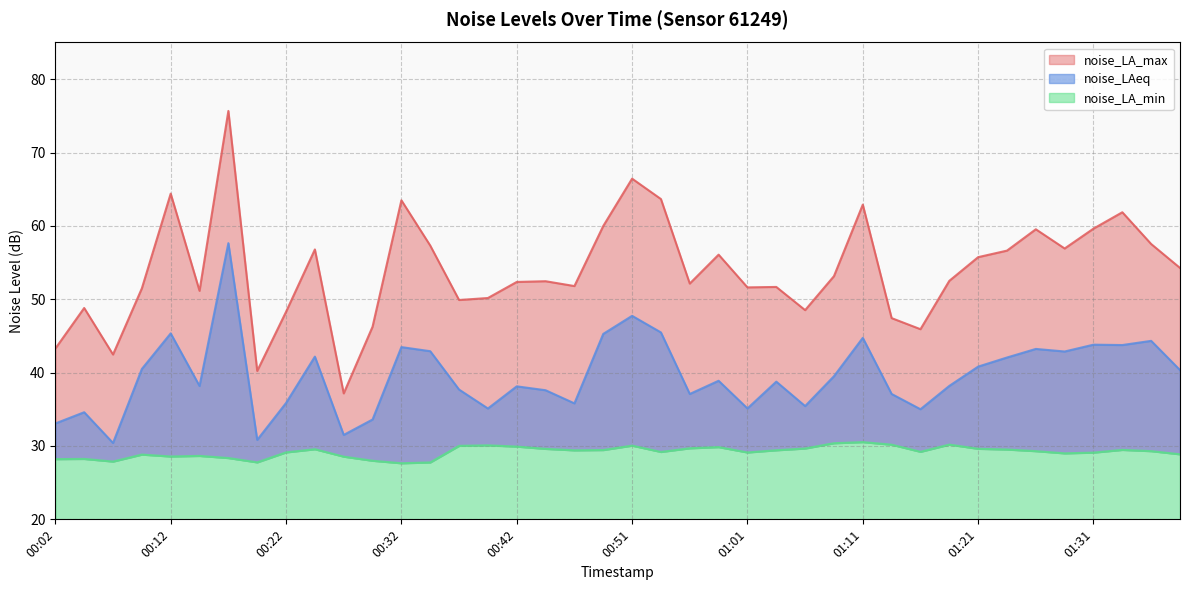

Which series has the largest total across all categories?

noise_LA_max